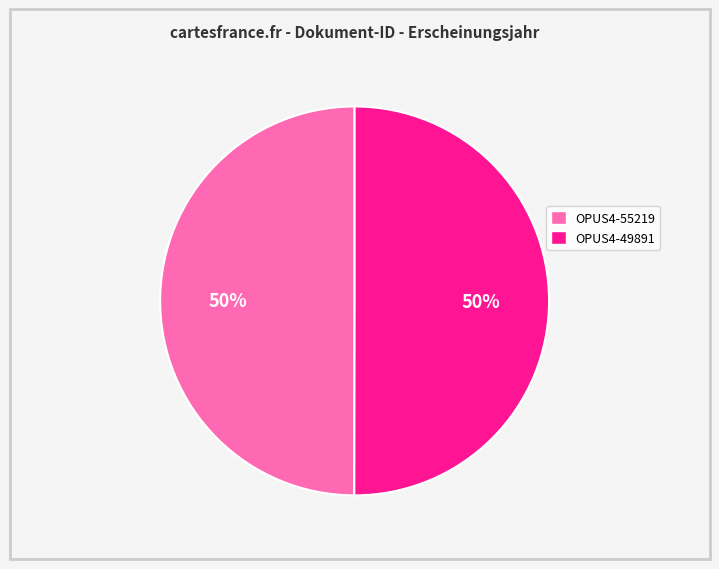

Is the sum of OPUS4-55219 and OPUS4-49891 greater than half?

Yes